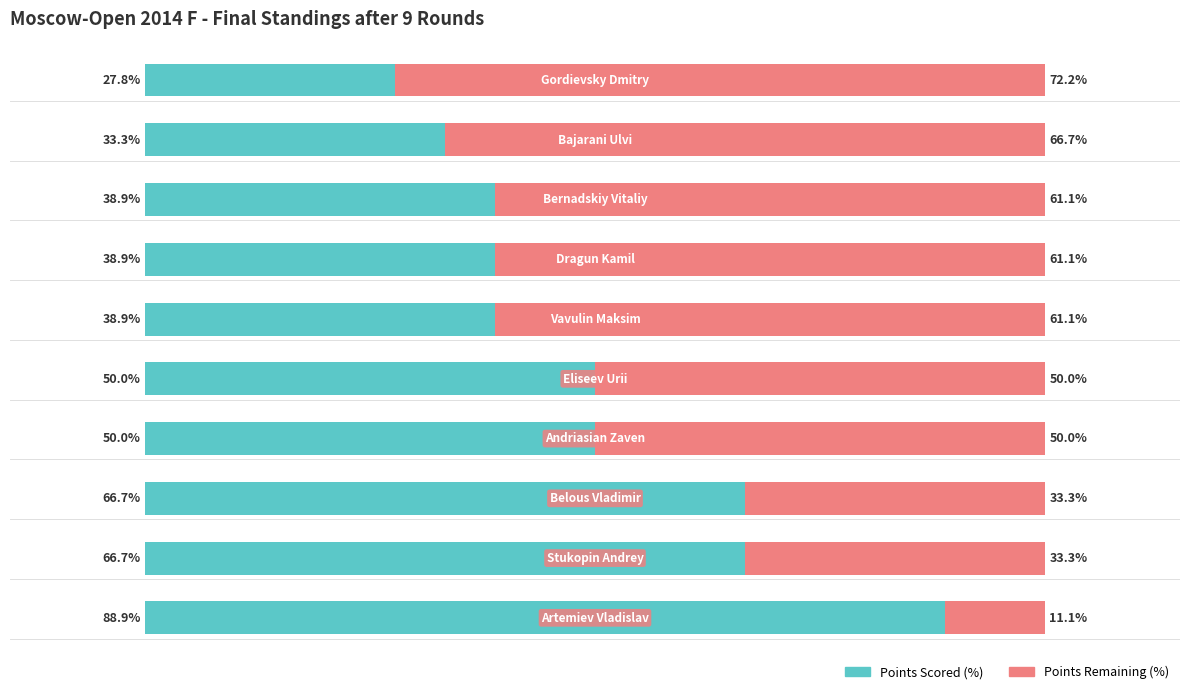

Reading left to right, what are all the values shown in this chart?

Points Scored (%): 0=88.9	1=66.7	2=66.7	3=50.0	4=50.0	5=38.9	6=38.9	7=38.9	8=33.3	9=27.8
Points Remaining (%): 0=11.1	1=33.3	2=33.3	3=50.0	4=50.0	5=61.1	6=61.1	7=61.1	8=66.7	9=72.2